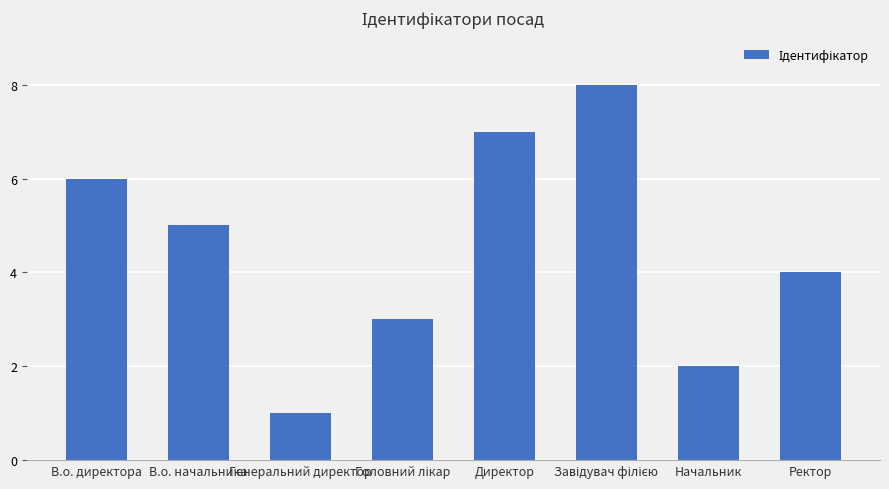

What is the label of the 2nd bar from the right?

Начальник